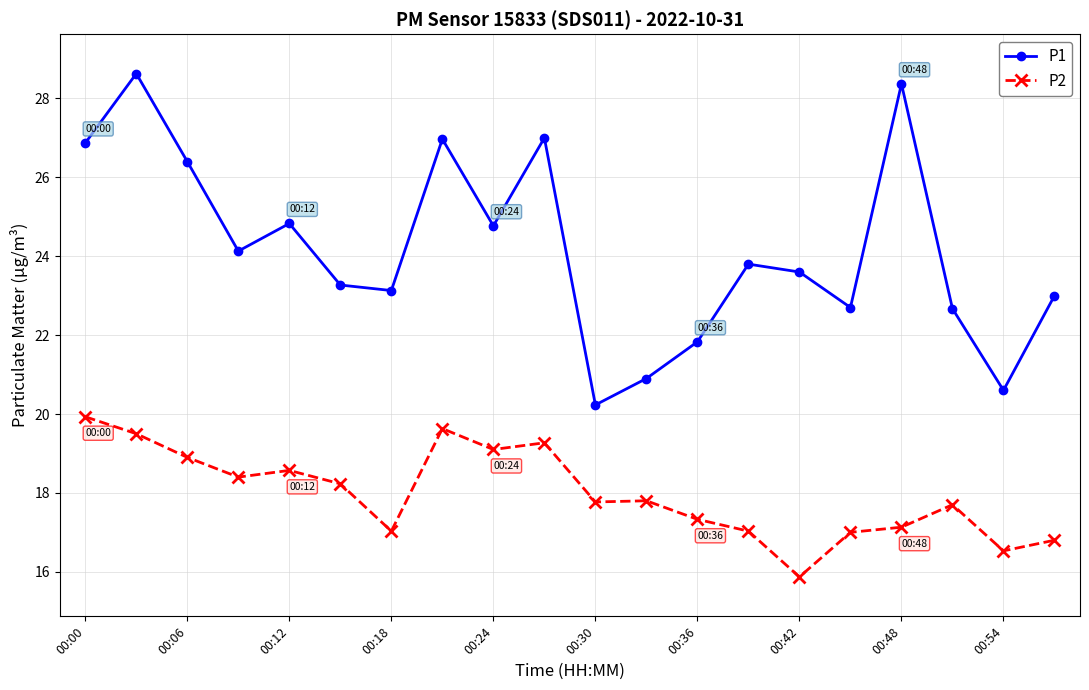

What is the value of the P2 point at the 12th from the left?

17.8